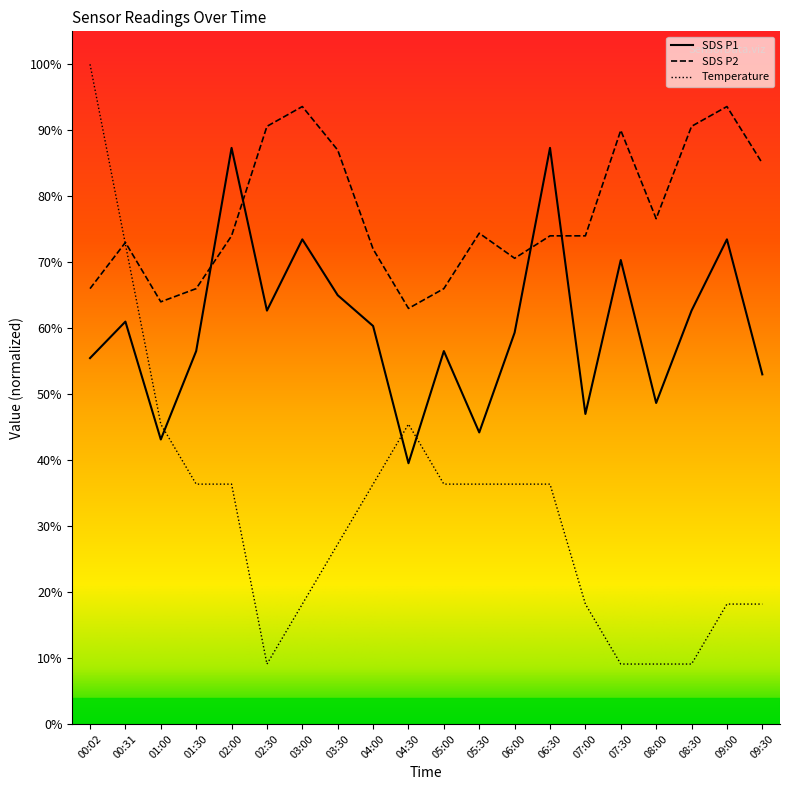

Where is SDS P2 nearest to the value 78?

08:00